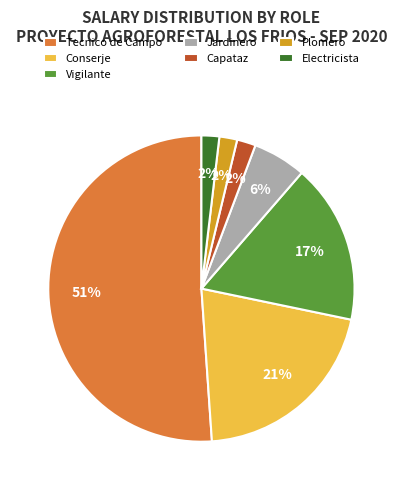

To the nearest percent, what is the average slice percentage?

14%